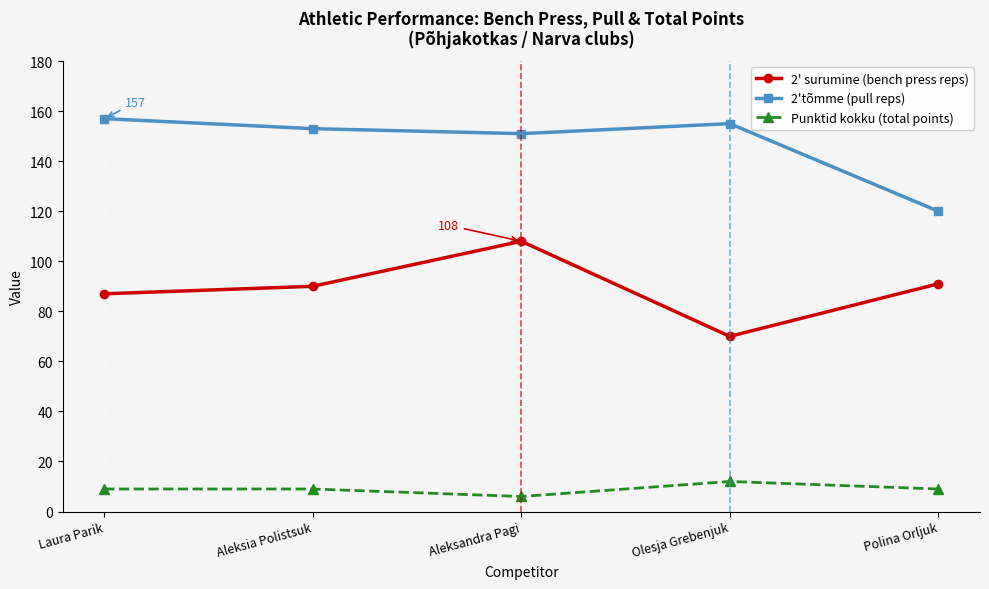

Reading left to right, what are all the values shown in this chart?

2' surumine (bench press reps): Laura Parik=87	Aleksia Polistsuk=90	Aleksandra Pagi=108	Olesja Grebenjuk=70	Polina Orljuk=91
2'tõmme (pull reps): Laura Parik=157	Aleksia Polistsuk=153	Aleksandra Pagi=151	Olesja Grebenjuk=155	Polina Orljuk=120
Punktid kokku (total points): Laura Parik=9	Aleksia Polistsuk=9	Aleksandra Pagi=6	Olesja Grebenjuk=12	Polina Orljuk=9